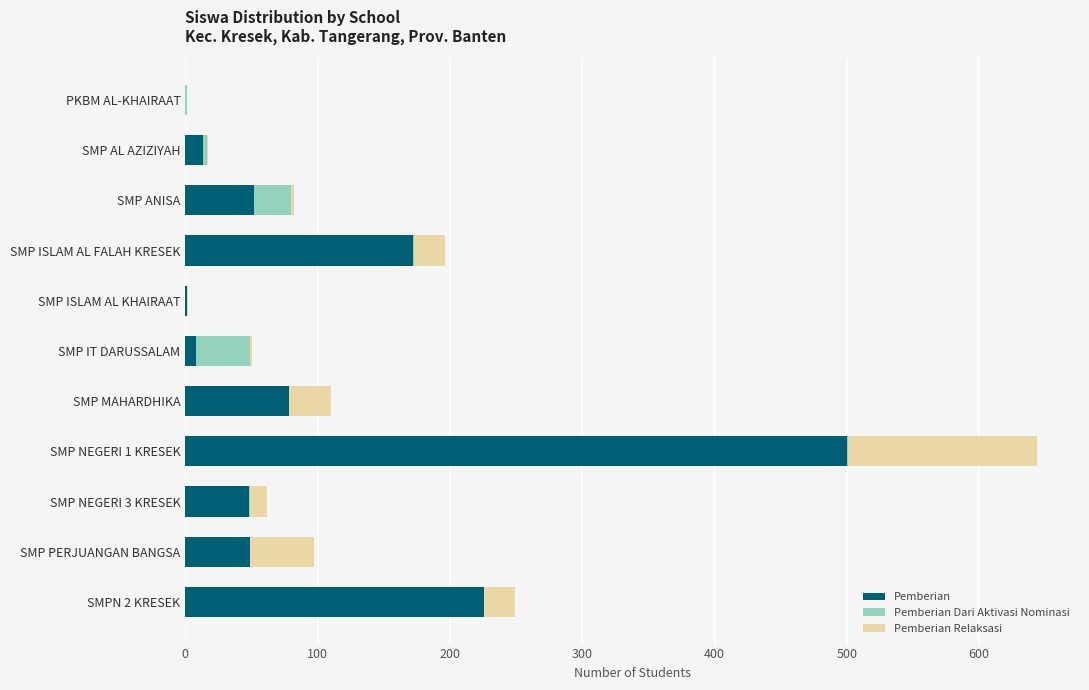

At which category is the sum across all series the highest?

SMP NEGERI 1 KRESEK